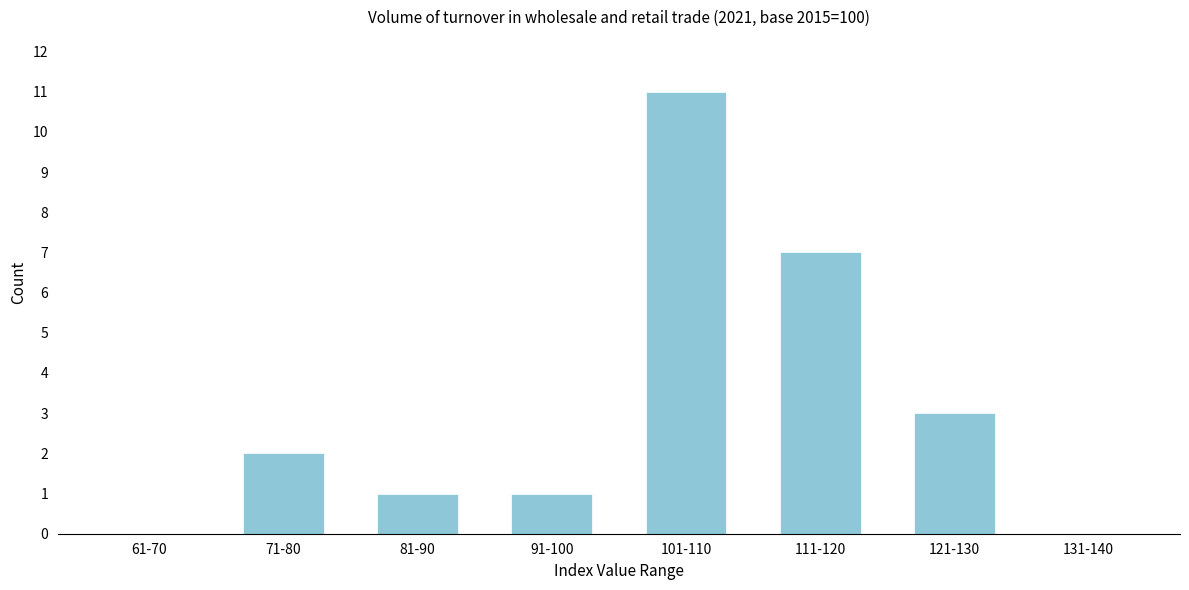

Reading left to right, list all the values displayed in this chart.

61-70=0	71-80=2	81-90=1	91-100=1	101-110=11	111-120=7	121-130=3	131-140=0